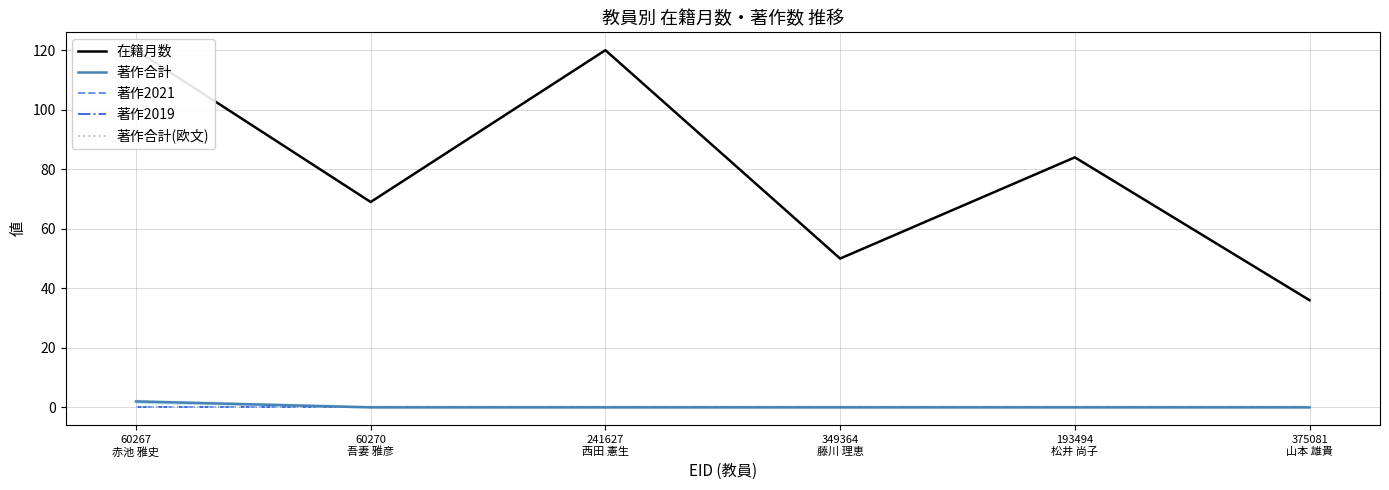

Reading right to left, transcribe all the data shown in this chart.

在籍月数: 36	84	50	120	69	120
著作合計: 0	0	0	0	0	2
著作2021: 0	0	0	0	0	0
著作2019: 0	0	0	0	0	0
著作合計(欧文): 0	0	0	0	0	0